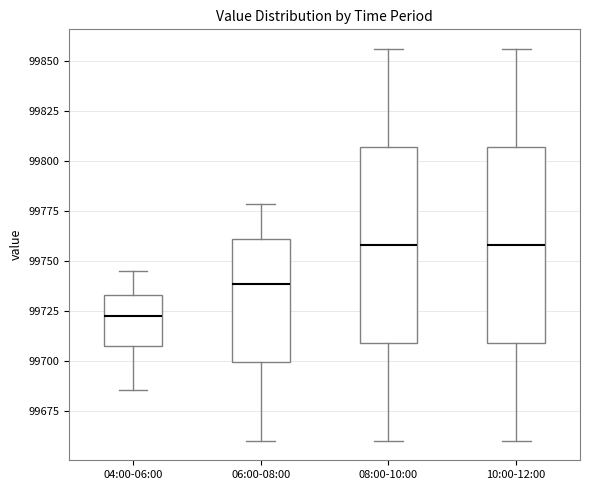

Reading left to right, read every box against the y-axis: the position of its median line, the range the box covers, and the ends of its whiskers. The values are not printed on the chart, so give them approximately, as read against the axis.

04:00-06:00: median 99720, box 99705 to 99735, whiskers 99685 to 99745
06:00-08:00: median 99740, box 99700 to 99760, whiskers 99660 to 99780
08:00-10:00: median 99760, box 99710 to 99805, whiskers 99660 to 99855
10:00-12:00: median 99760, box 99710 to 99805, whiskers 99660 to 99855